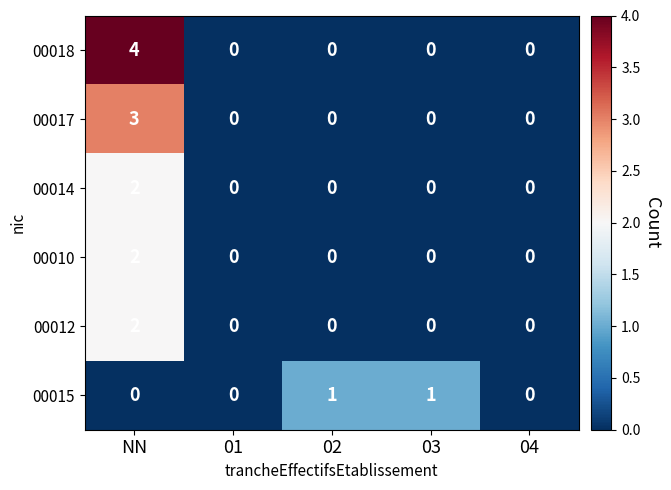

Which series has the largest total across all categories?

00018